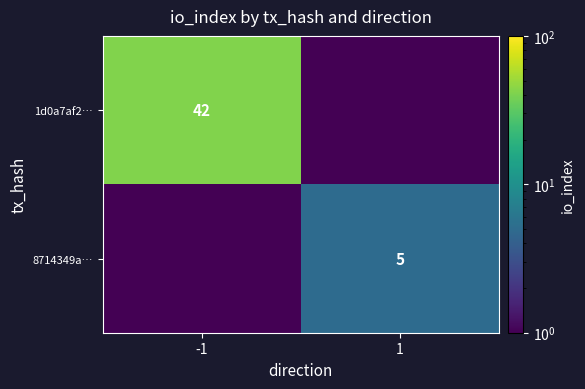

The value of 8714349a… at 1 is 5.0. True or false?

True